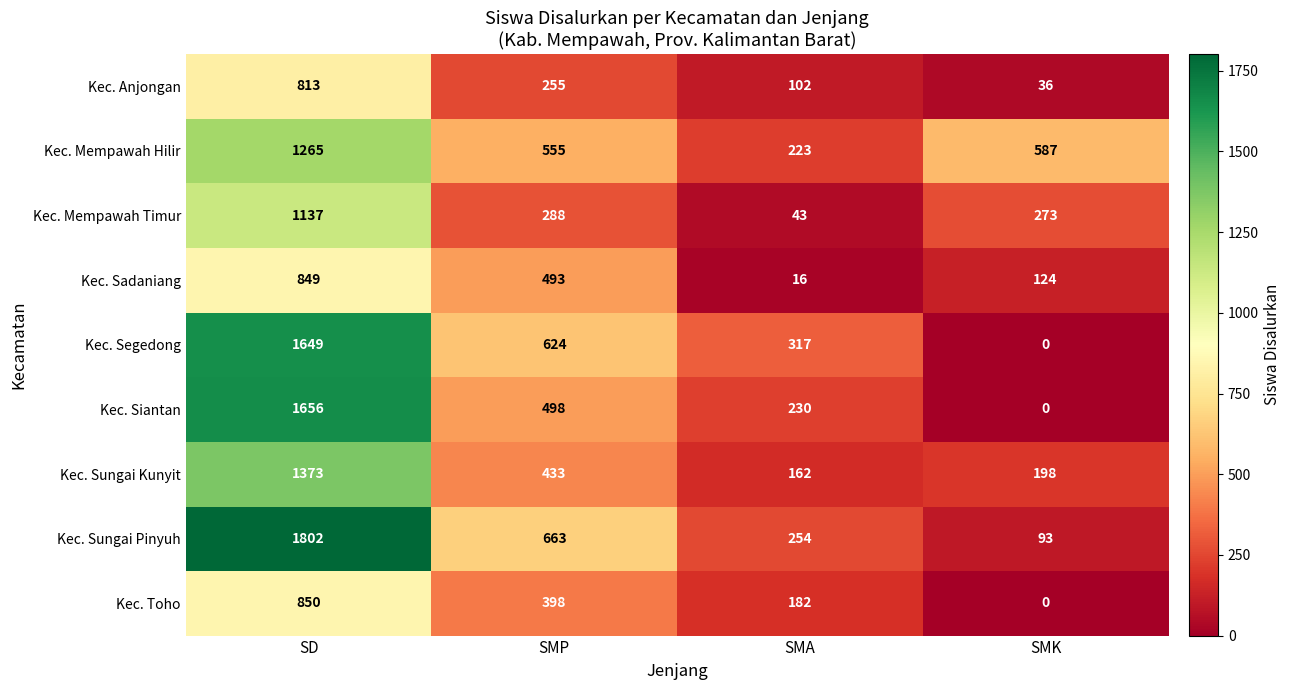

Between SD and SMP, which series saw the biggest shift?

Kec. Siantan